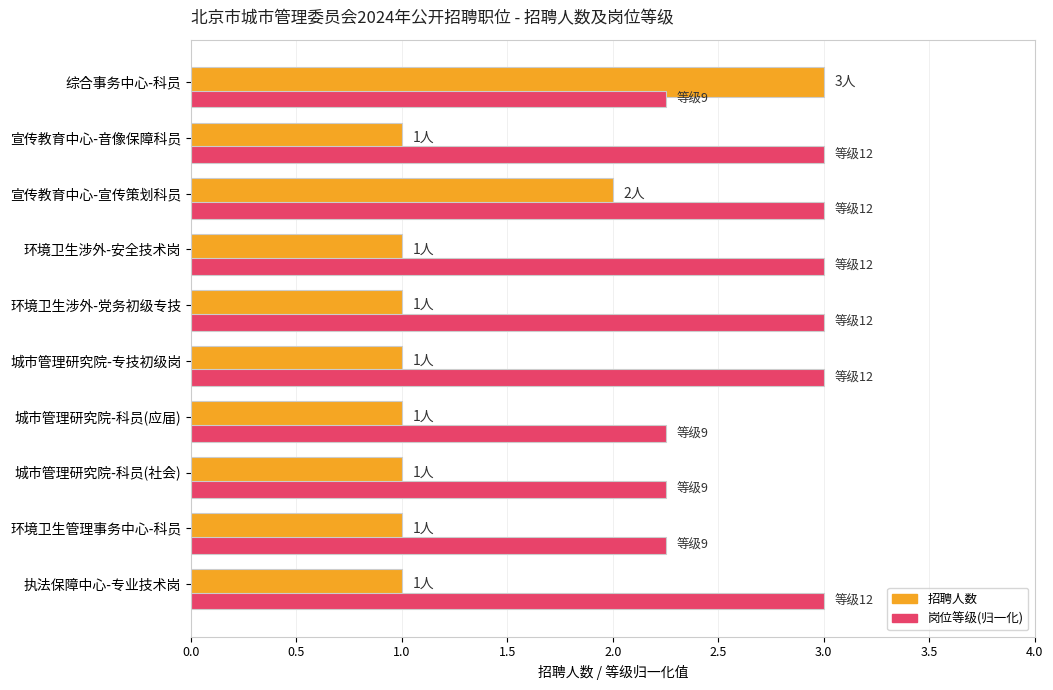

What is the spread (max minus min) of values at 环境卫生涉外-党务初级专技?

2.0